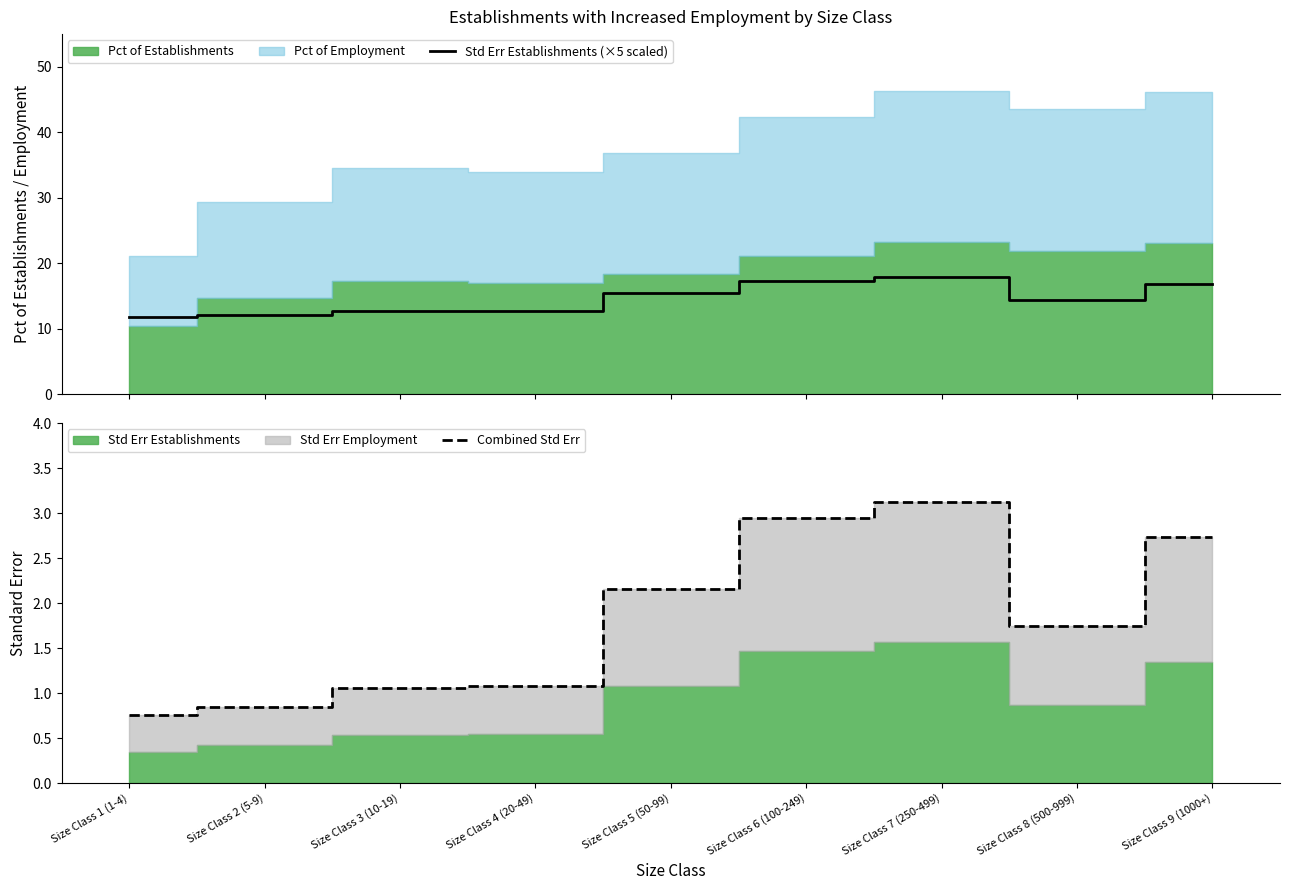

Which has a higher value, Size Class 3 (10-19) or Size Class 5 (50-99)?

Size Class 5 (50-99)